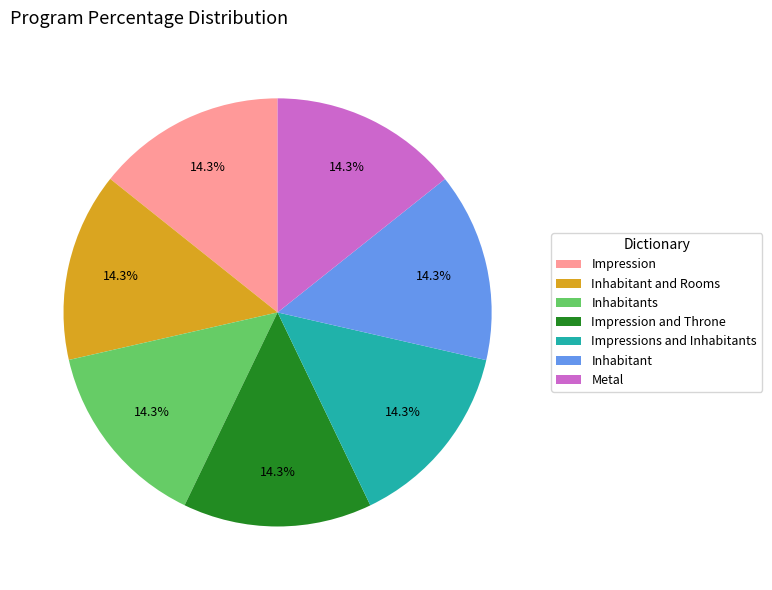

Does any single category account for the majority?

No